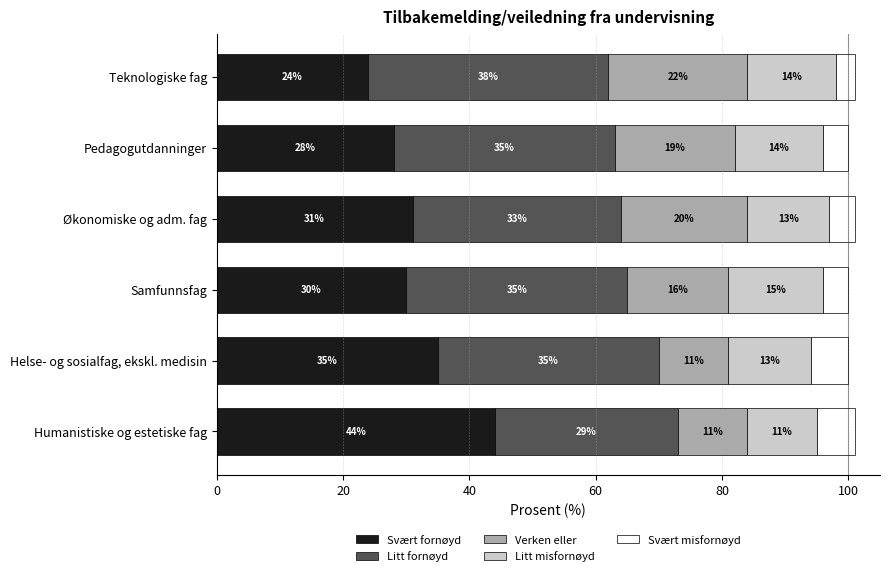

What is the difference between the second highest and minimum values in the Svært fornøyd series?

11